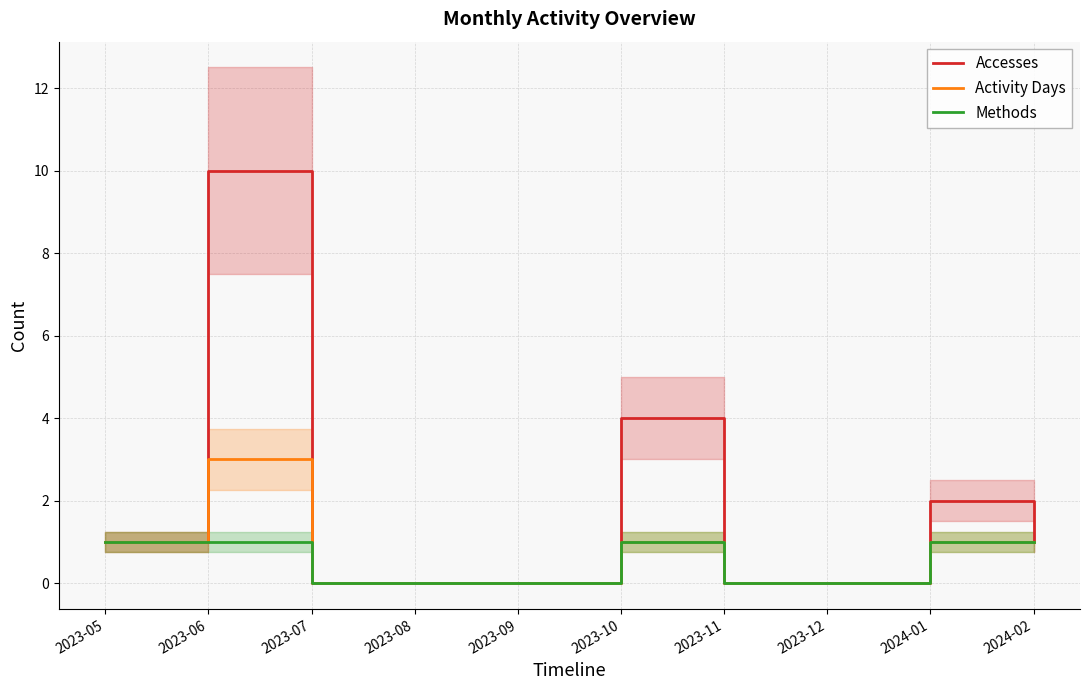

What is the sum of all Accesses values?

18